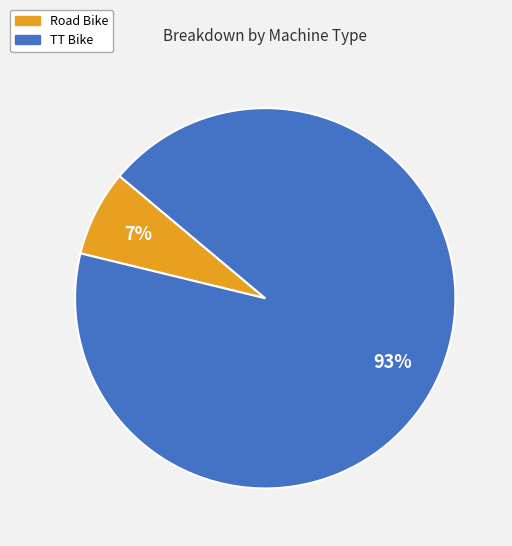

Which slice is the smallest?

Road Bike